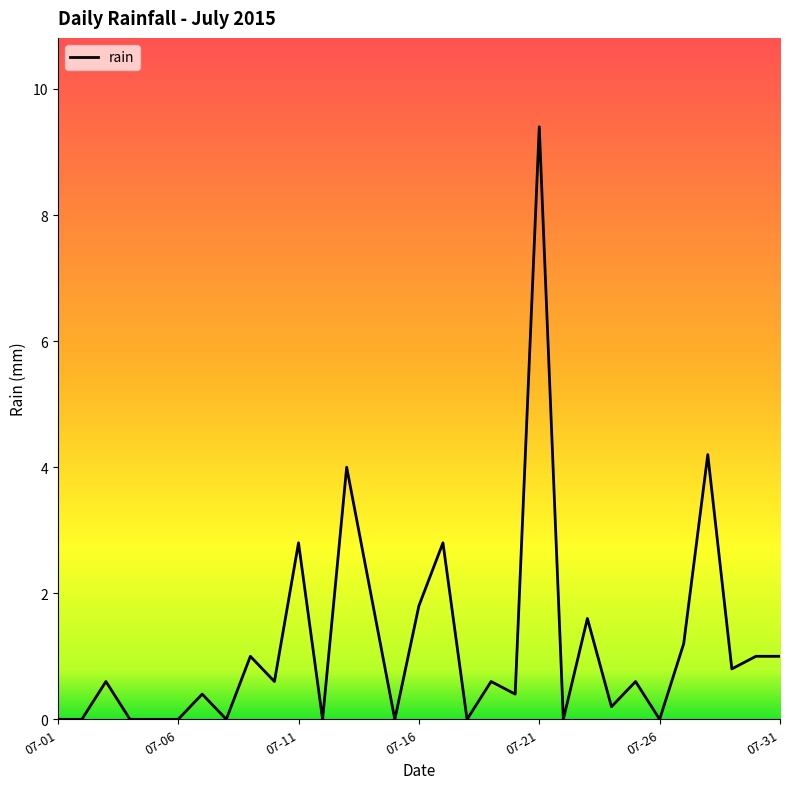

What is the maximum value shown in the chart?

9.4